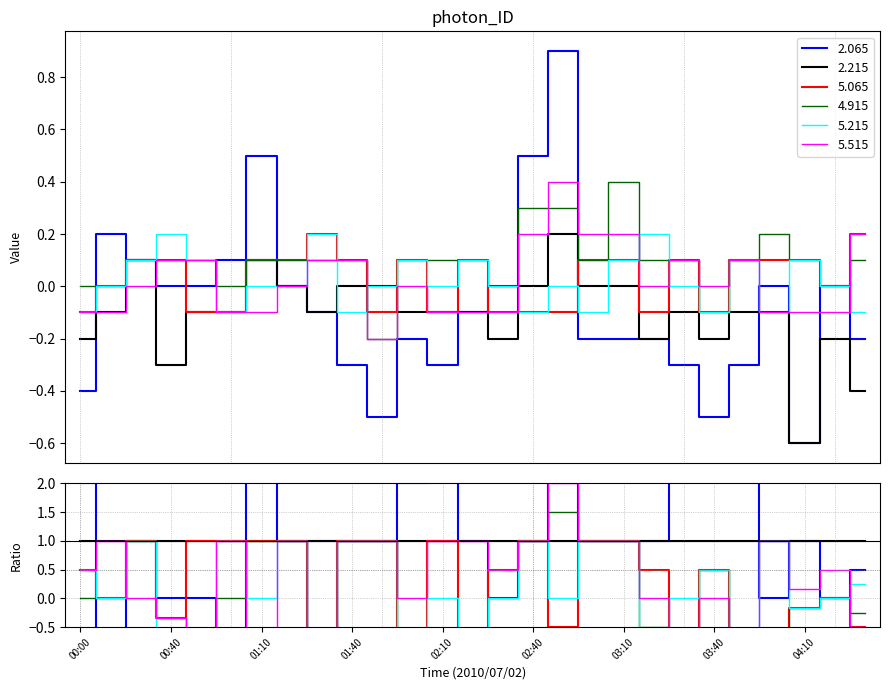

What is the smallest value displayed?

-0.6